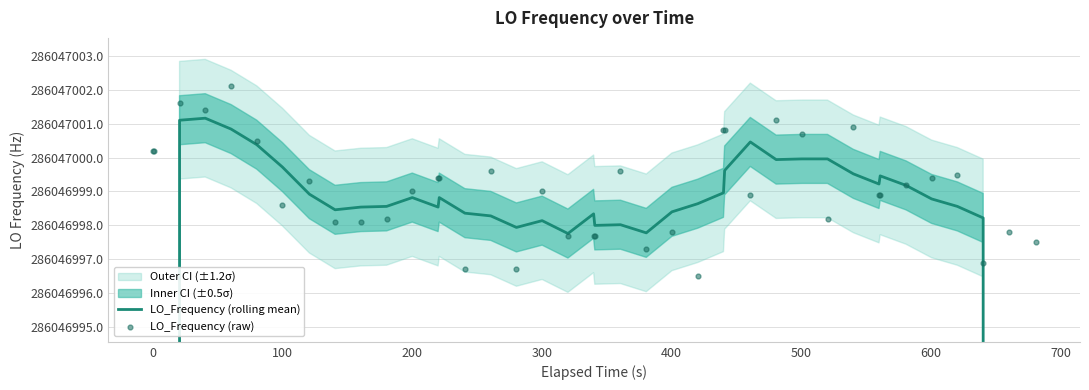

Is the value of LO_Frequency (raw) at 400 greater than the value of LO_Frequency (rolling mean) at 100?

No